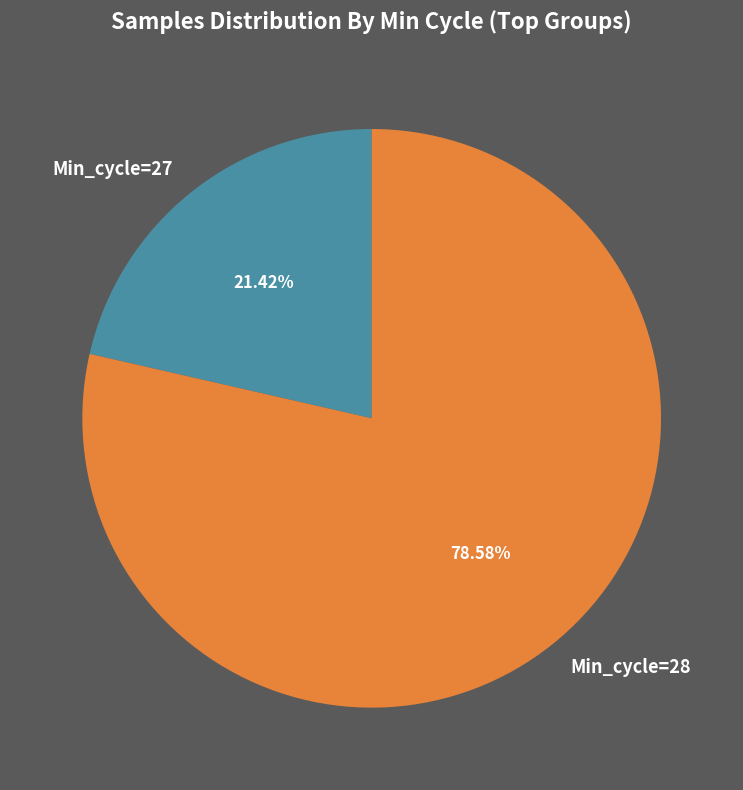

Between Min_cycle=28 and Min_cycle=27, which is larger?

Min_cycle=28